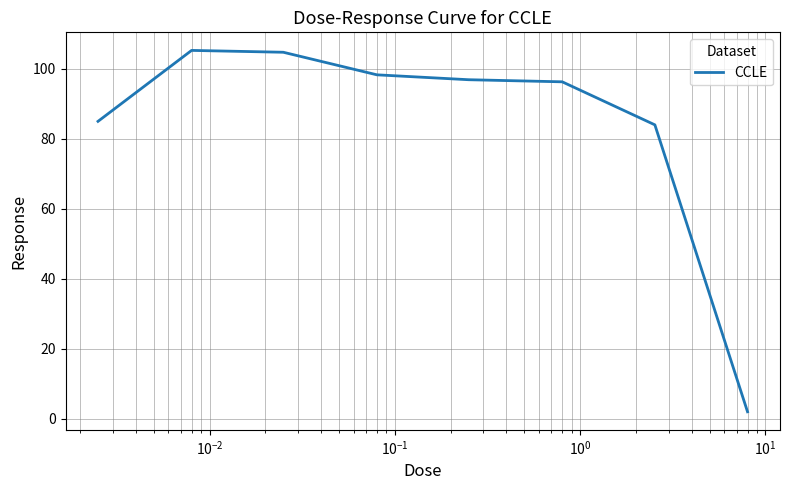

What is the difference between the maximum and minimum values?

103.3